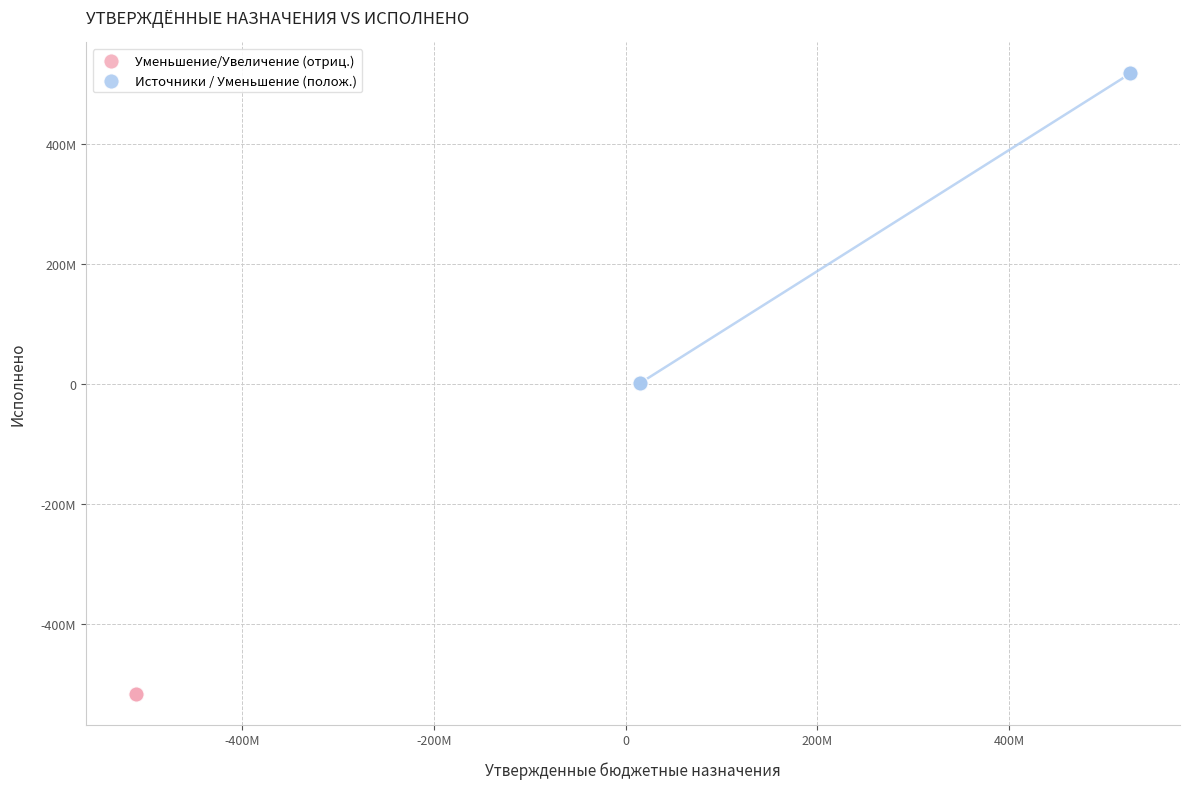

Which series contains the highest Y value?

Источники / Уменьшение (полож.)